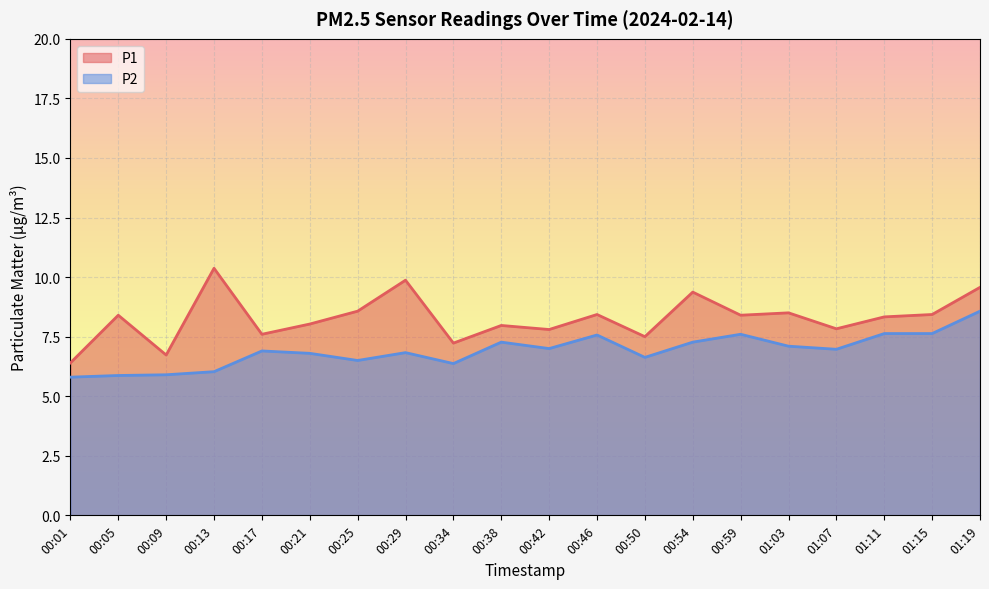

True or false: P2 and P1 intersect in this chart.

False